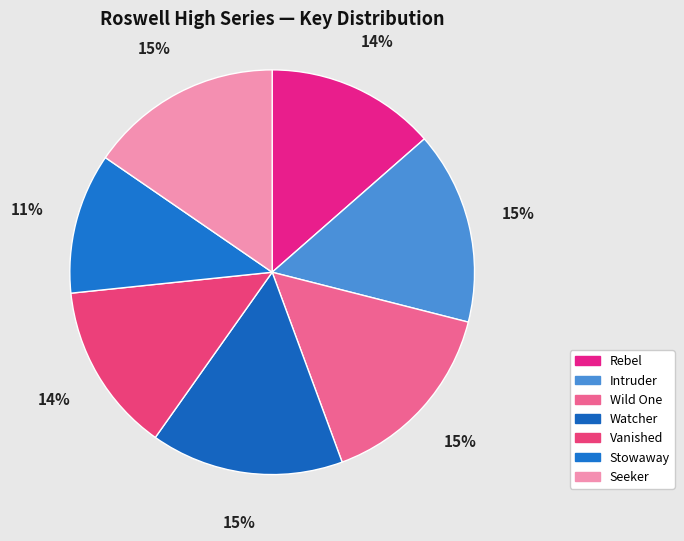

How many segments does this pie chart have?

7